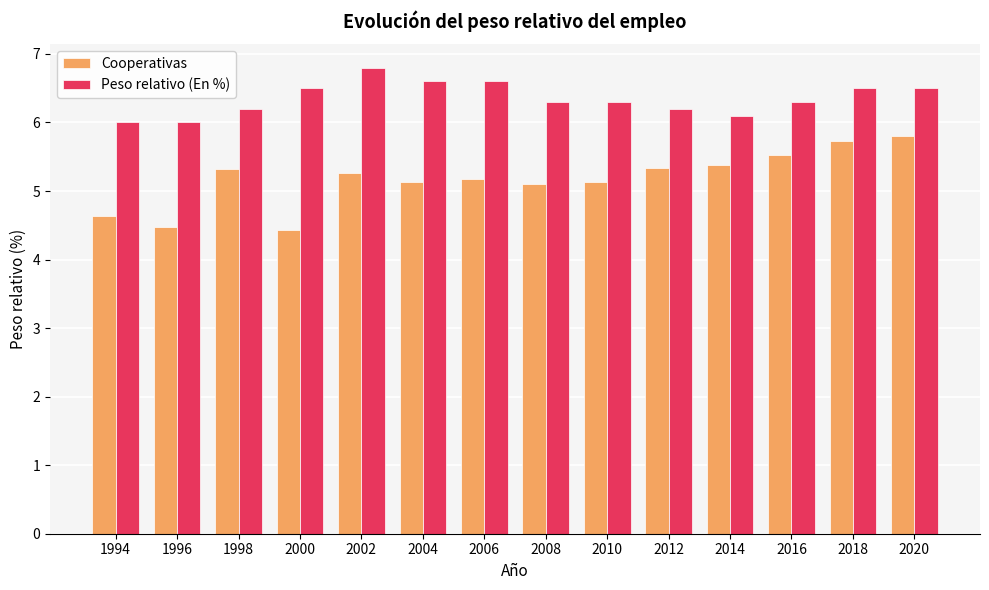

What value does the Cooperativas series have at 1994?

4.6